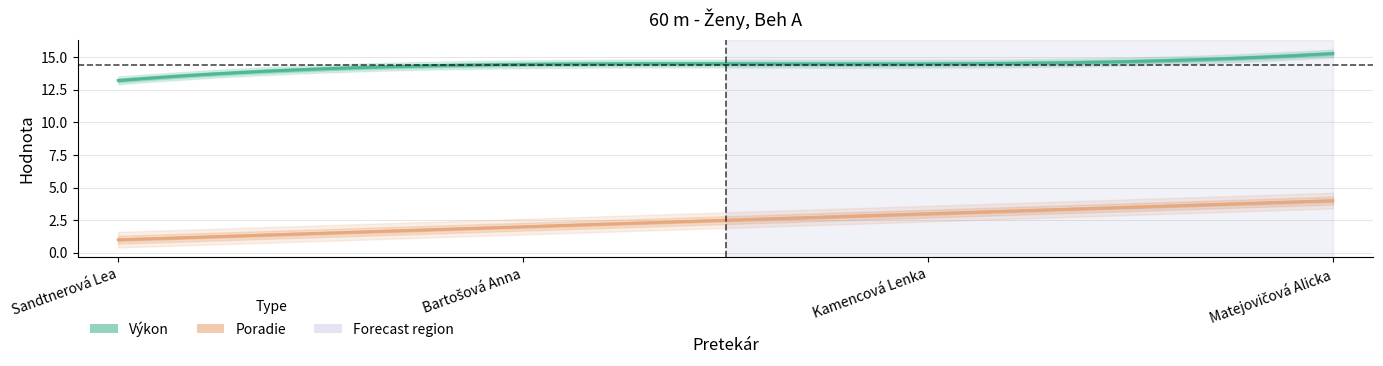

What is the average value of the Poradie series?

2.5